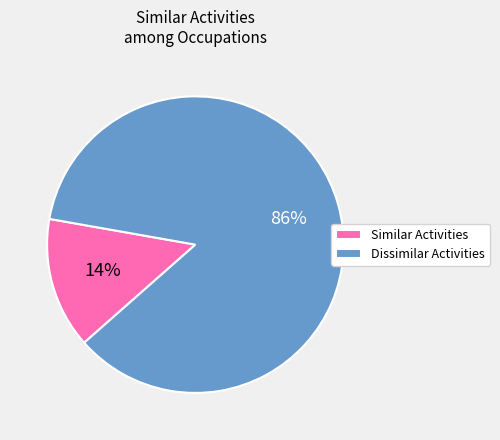

Rank the categories by value from highest to lowest.

Dissimilar Activities, Similar Activities